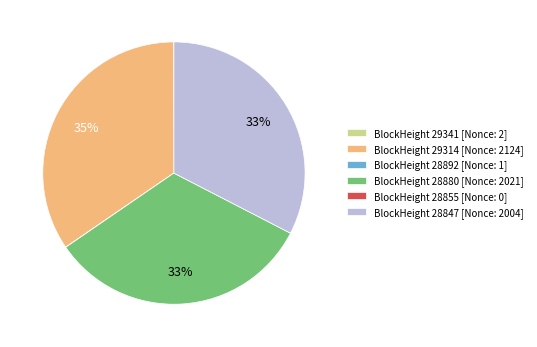

To the nearest percent, what portion does BlockHeight 29314 [Nonce: 2124] represent?

35%